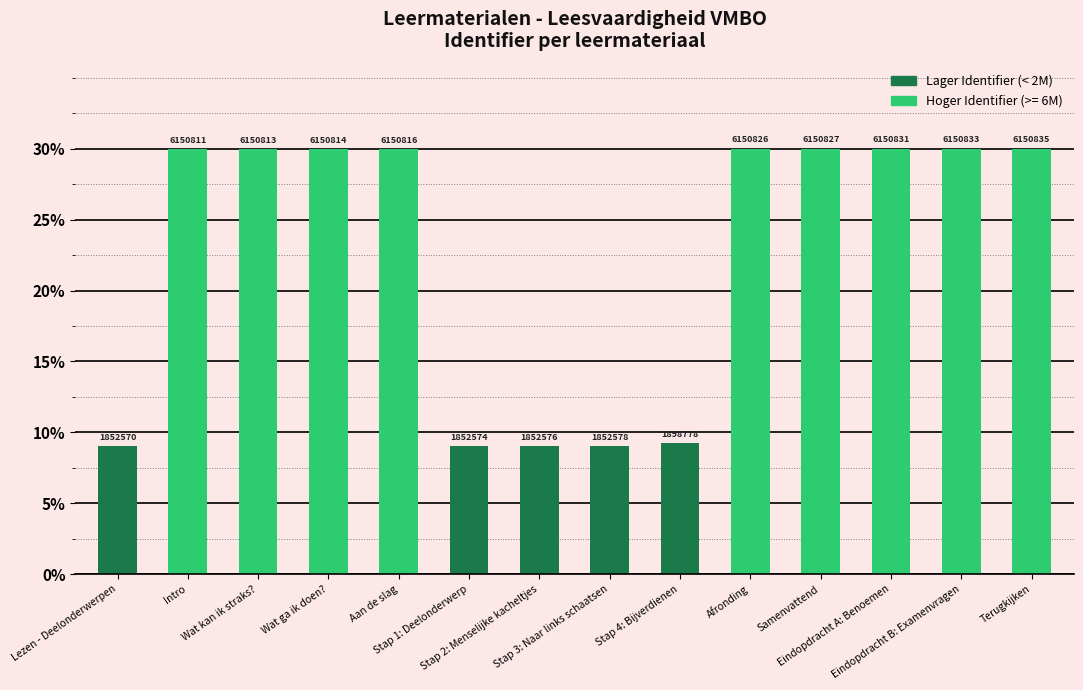

What is the label of the 10th bar from the left?

Afronding